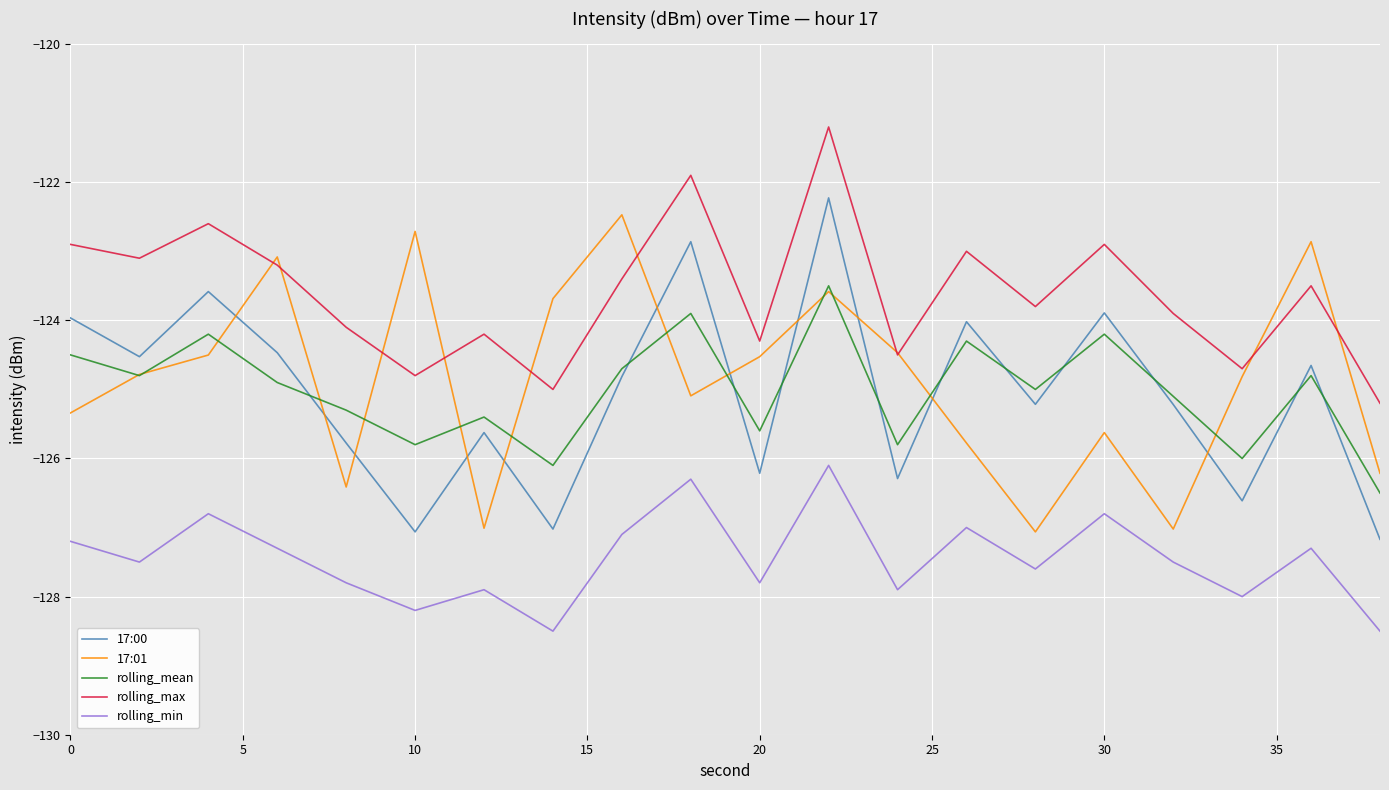

What is the greatest value displayed?

-121.2